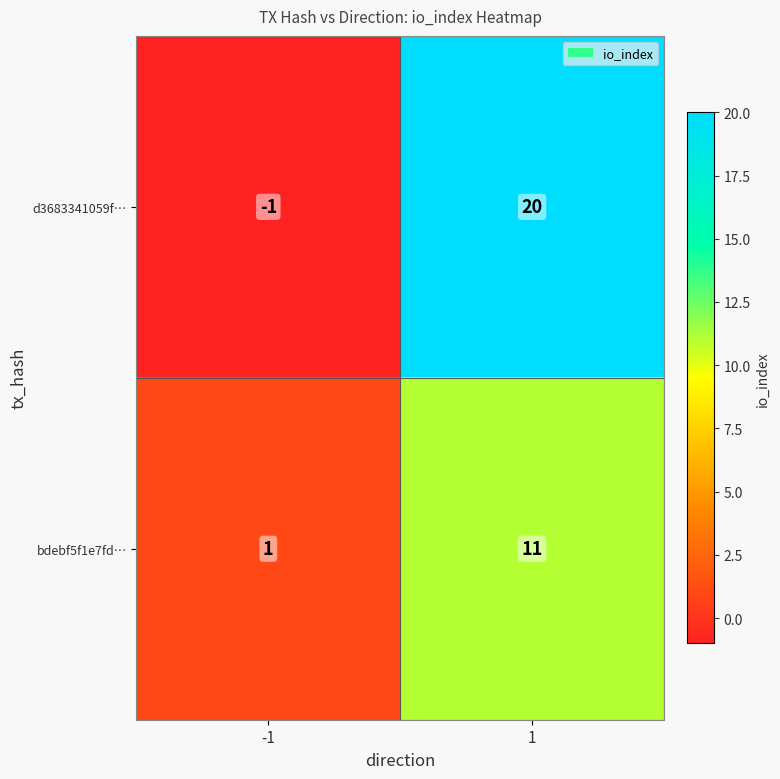

Reading left to right, list all the values displayed in this chart.

d3683341059f…: -1=-1	1=20
bdebf5f1e7fd…: -1=1	1=11